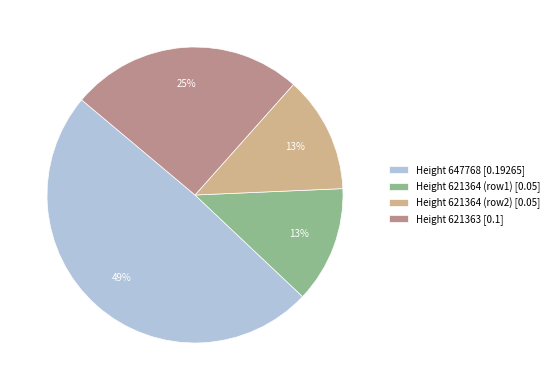

Is there any slice that represents more than half of the pie?

No